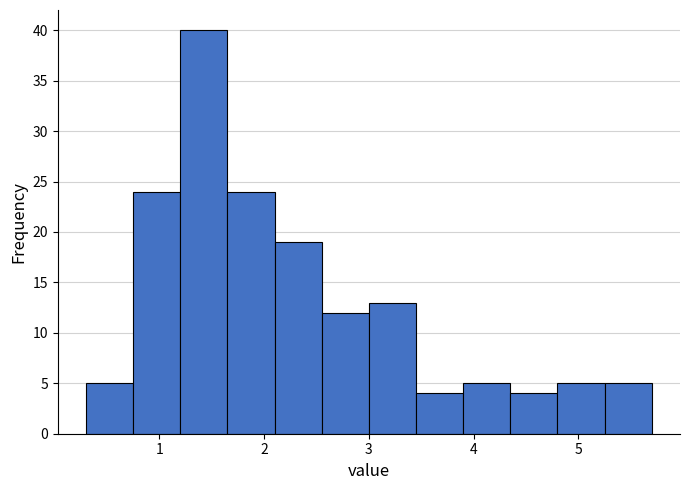

How tall is the bar that spans 3.00 to 3.45 on the x-axis? Neither the bar edges nor the heights are printed on the chart, so give them approximately, as read against the axes.

13